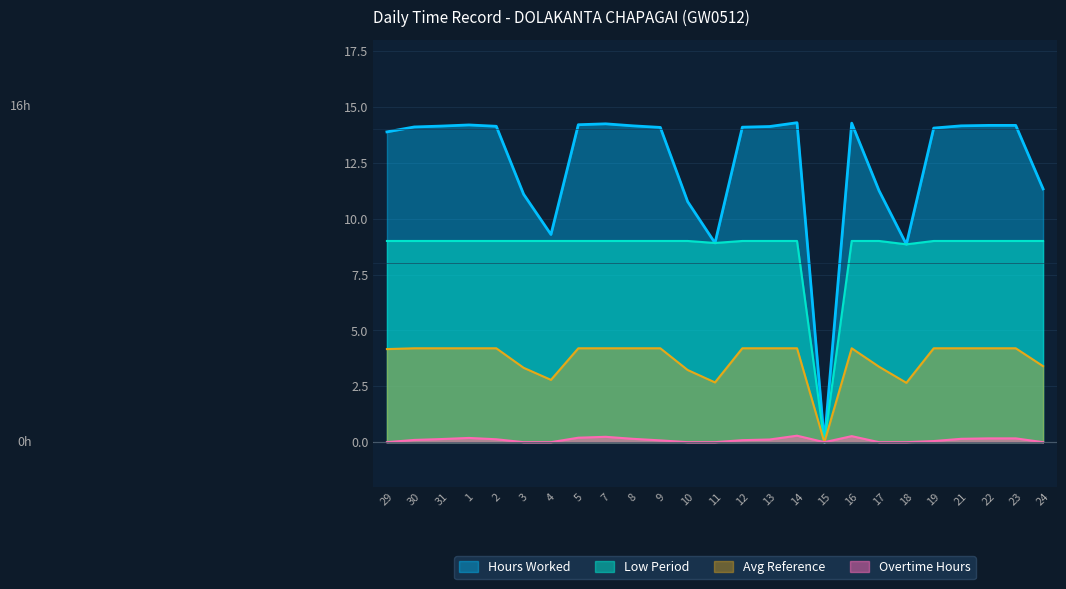

What is the difference between the second highest and minimum values?

14.3